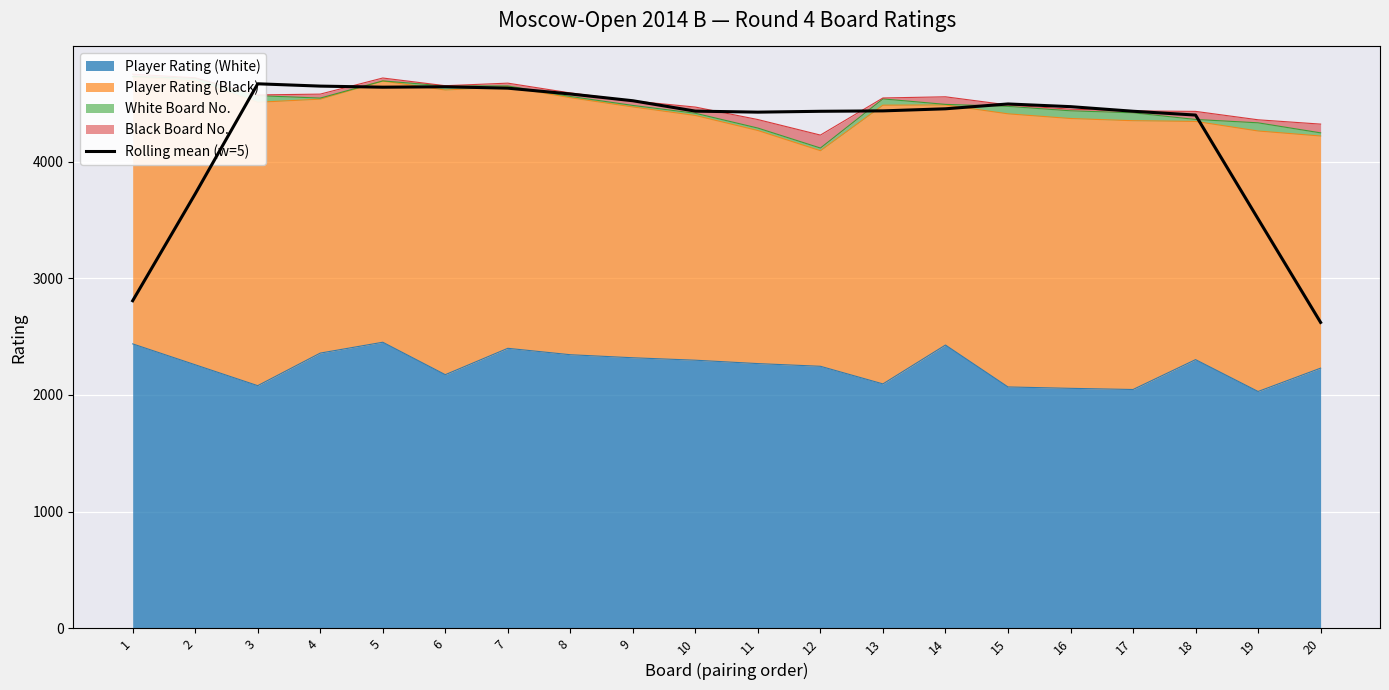

The chart shows a value of 4637.4 at 5. True or false?

True